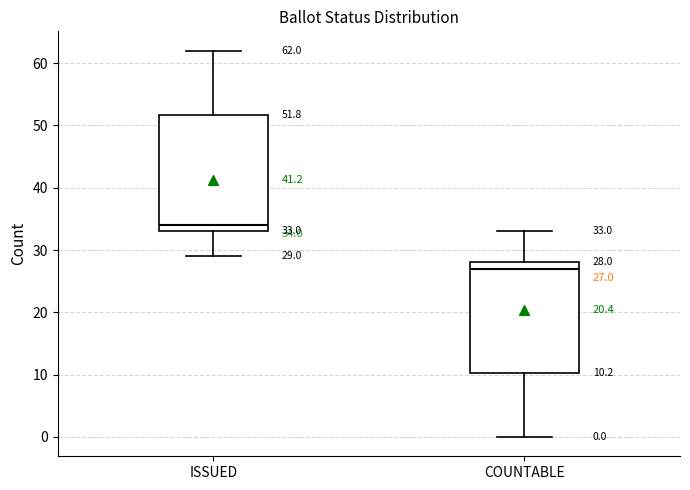

Which box has the highest median line?

ISSUED